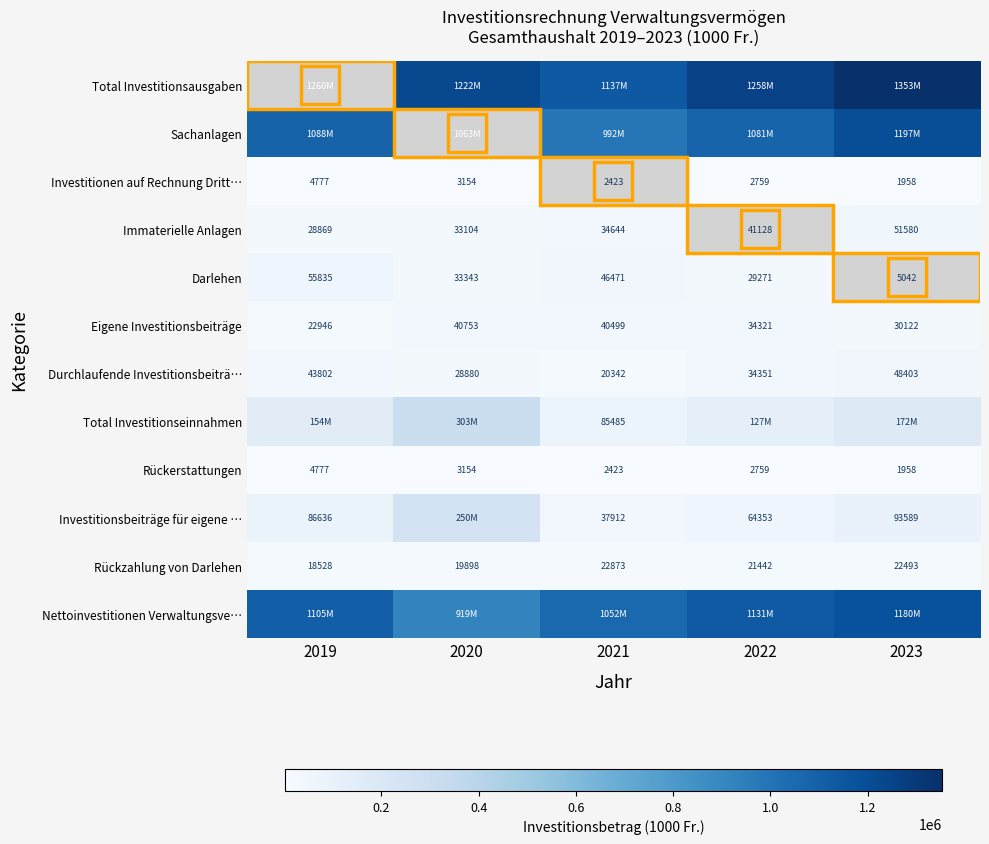

The value of Durchlaufende Investitionsbeiträ… at 2019 is 23638.8. True or false?

False